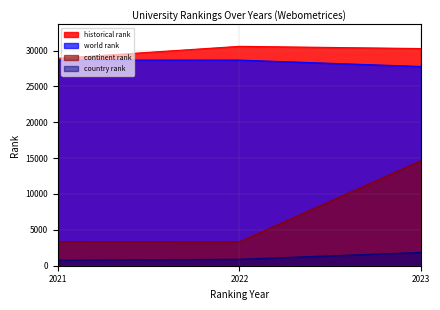

The value of world rank at 2023 is 41404.6. True or false?

False